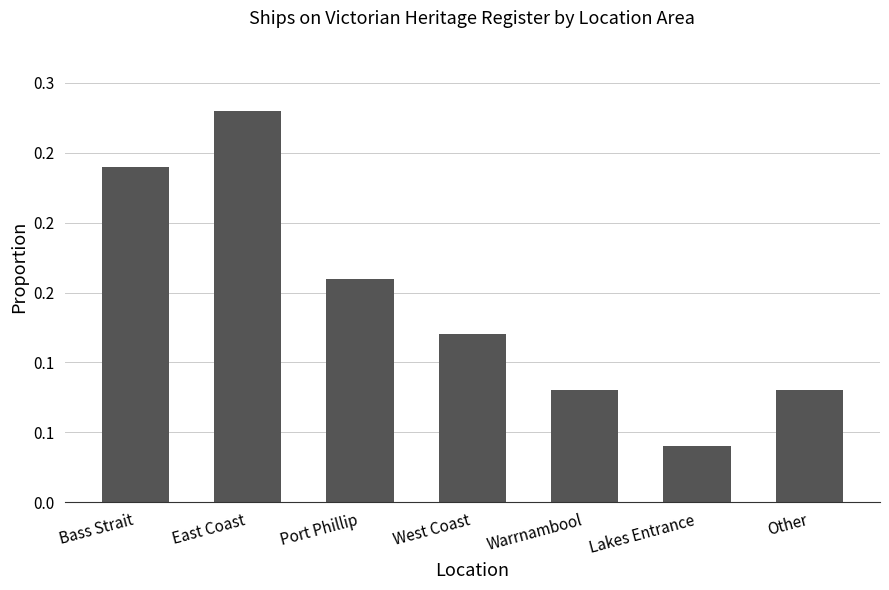

What is the value of the 1st bar from the left?

0.2